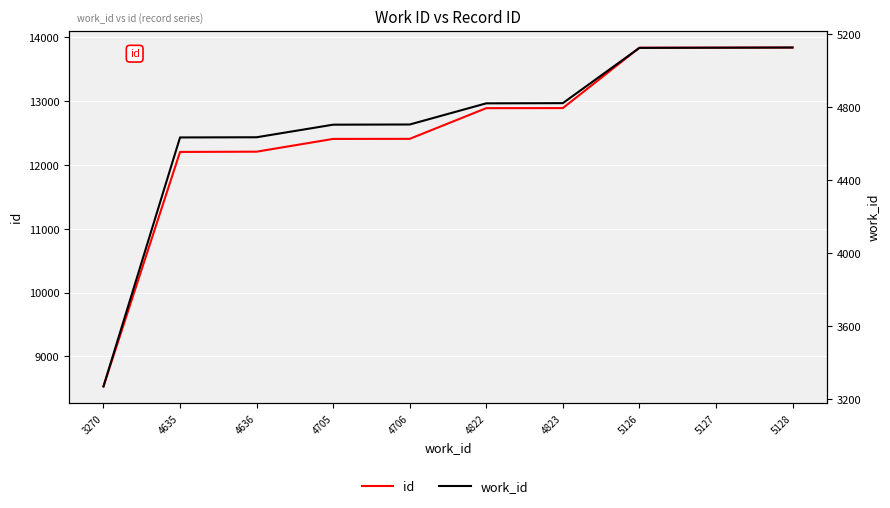

What is the average value of the id series?

12506